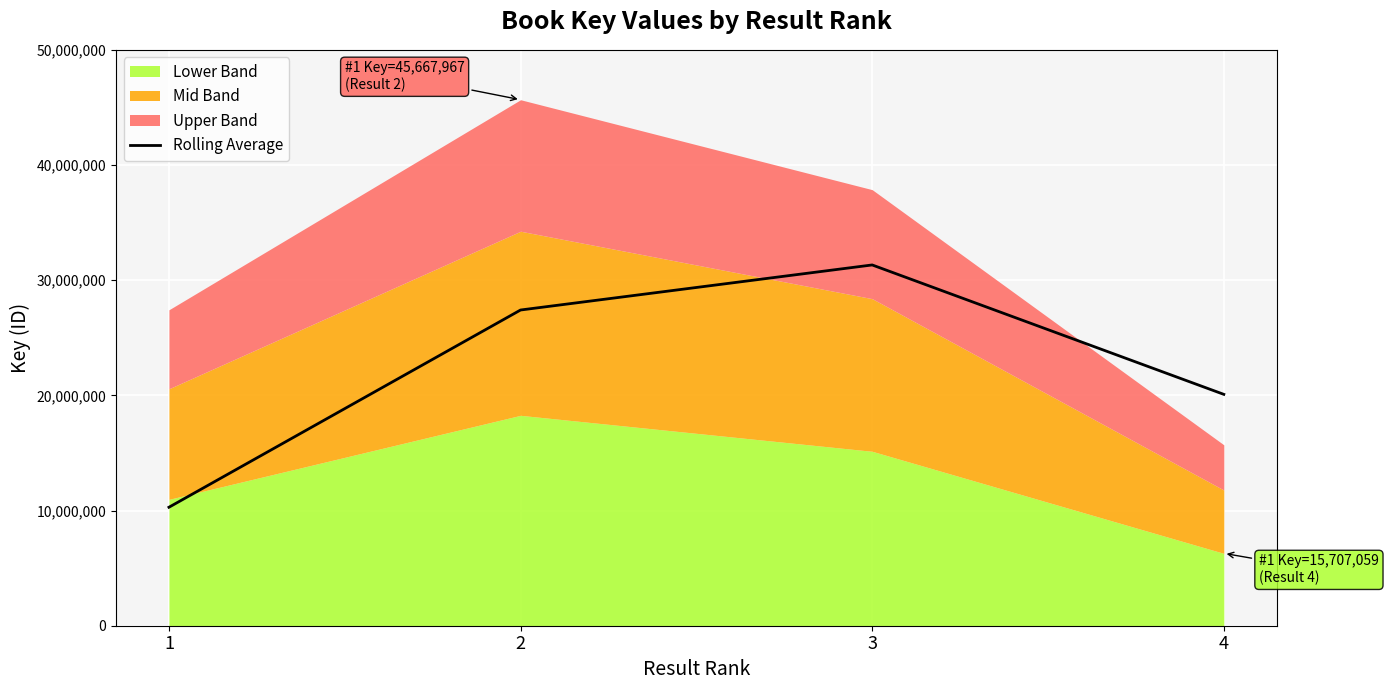

How many values in the Rolling Average series are below 27411214?

2